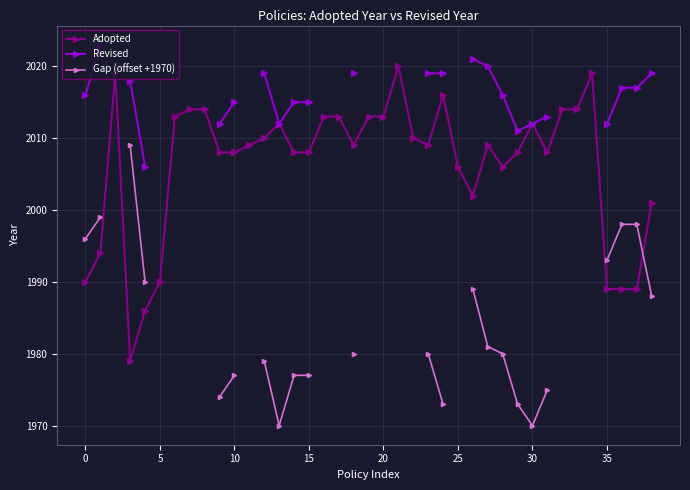

The Gap (offset +1970) series shows 1988.0 at 38. True or false?

True